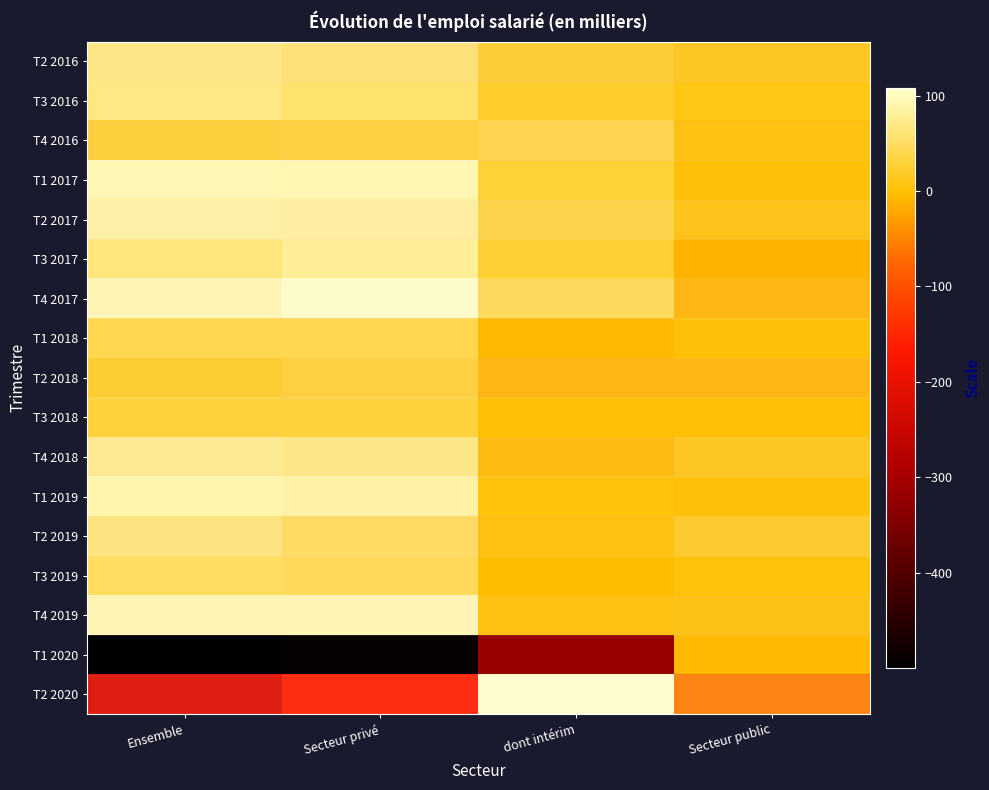

Which series has the largest total across all categories?

T4 2017